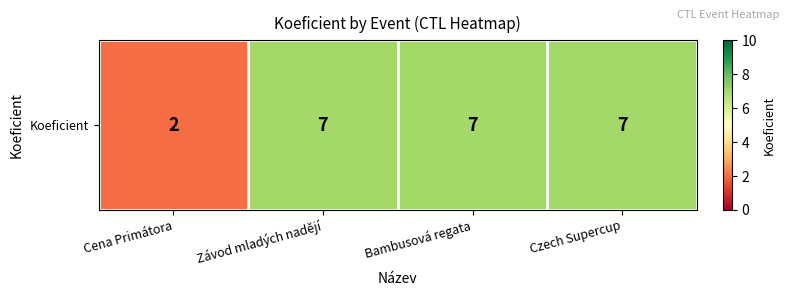

Reading left to right, what are all the values shown in this chart?

Cena Primátora=2	Závod mladých nadějí=7	Bambusová regata=7	Czech Supercup=7